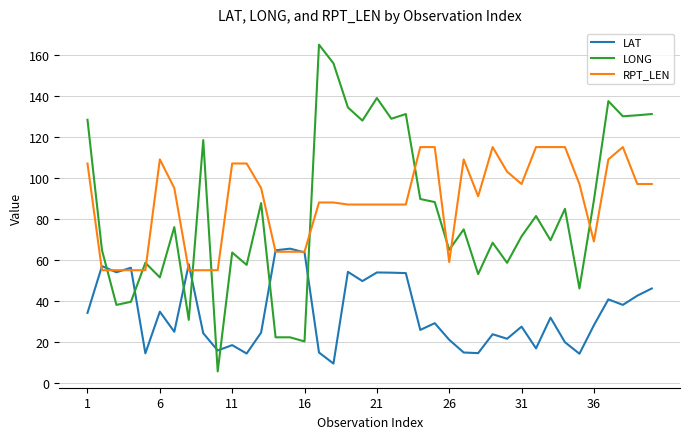

How many times do LAT and LONG cross each other?

8